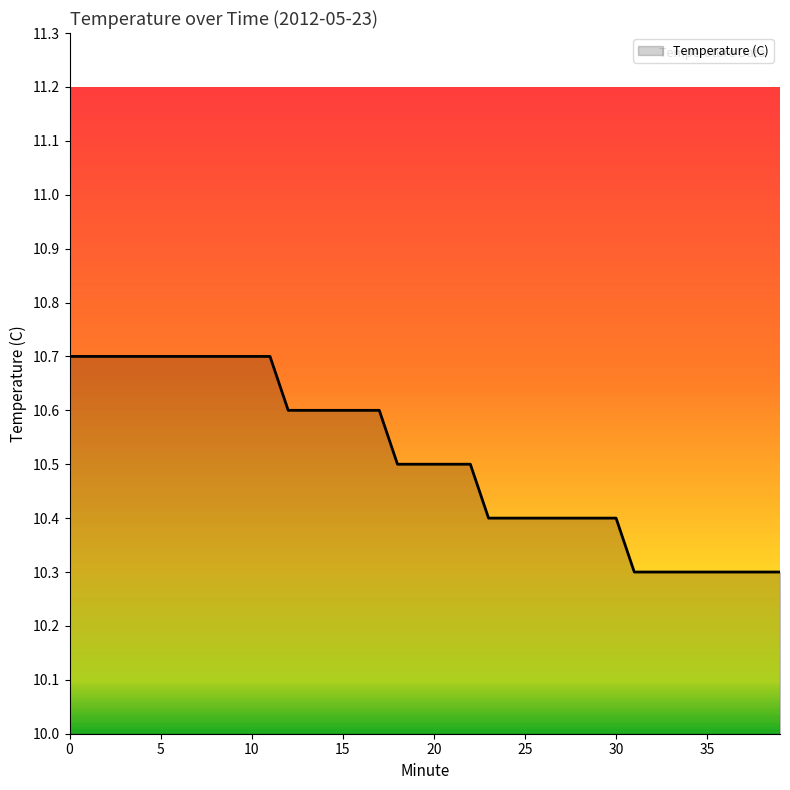

What is the smallest value displayed?

10.3